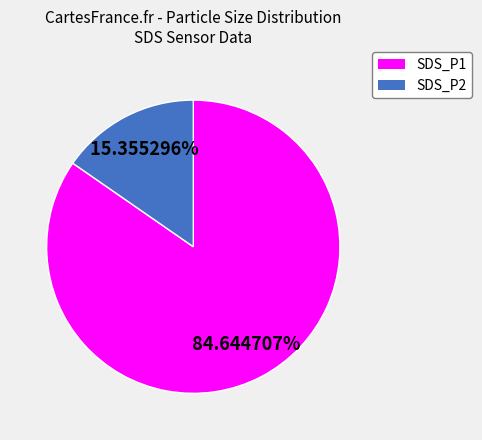

Which slice is the largest?

SDS_P1